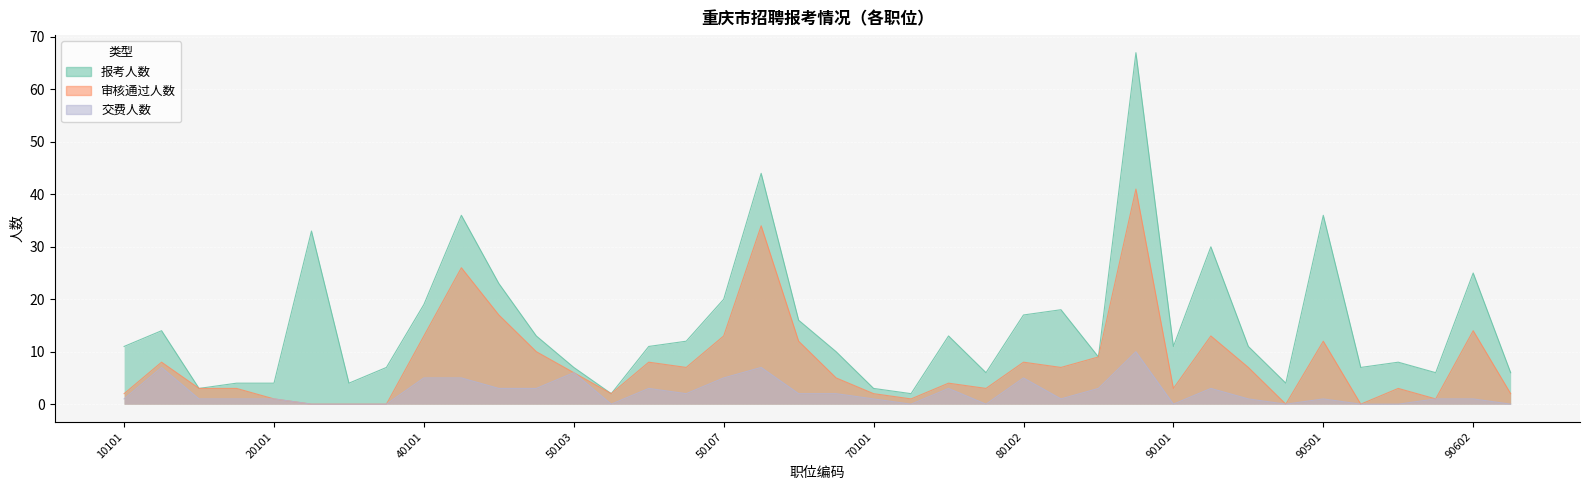

Which series has the largest total across all categories?

报考人数